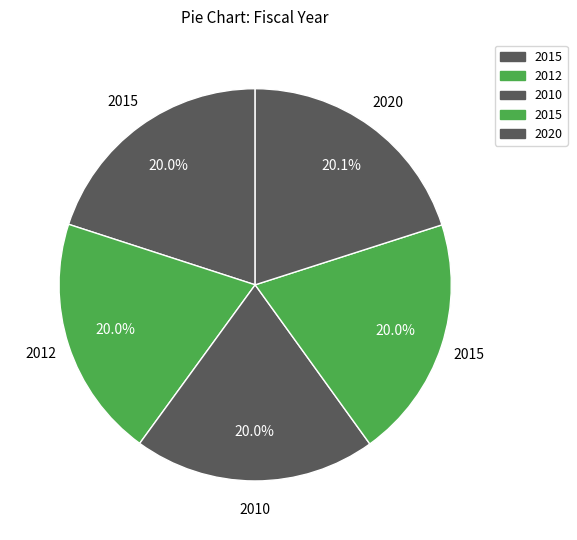

How many slices are in this pie chart?

5